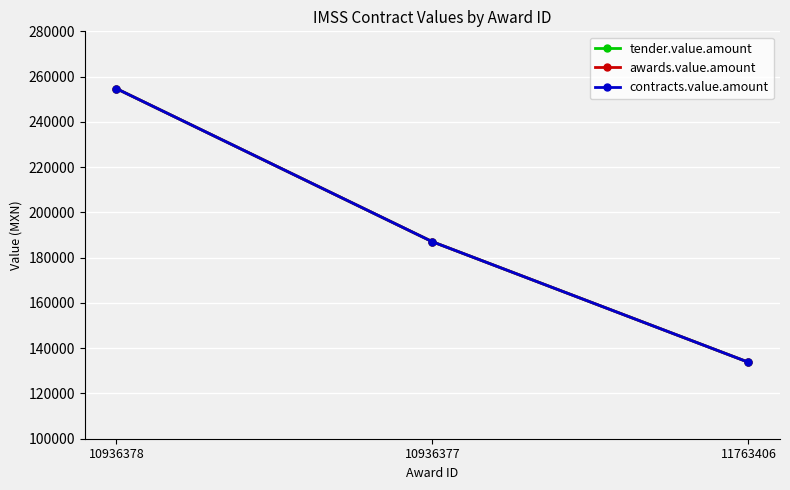

Is this an area chart (filled region under the line)?

No